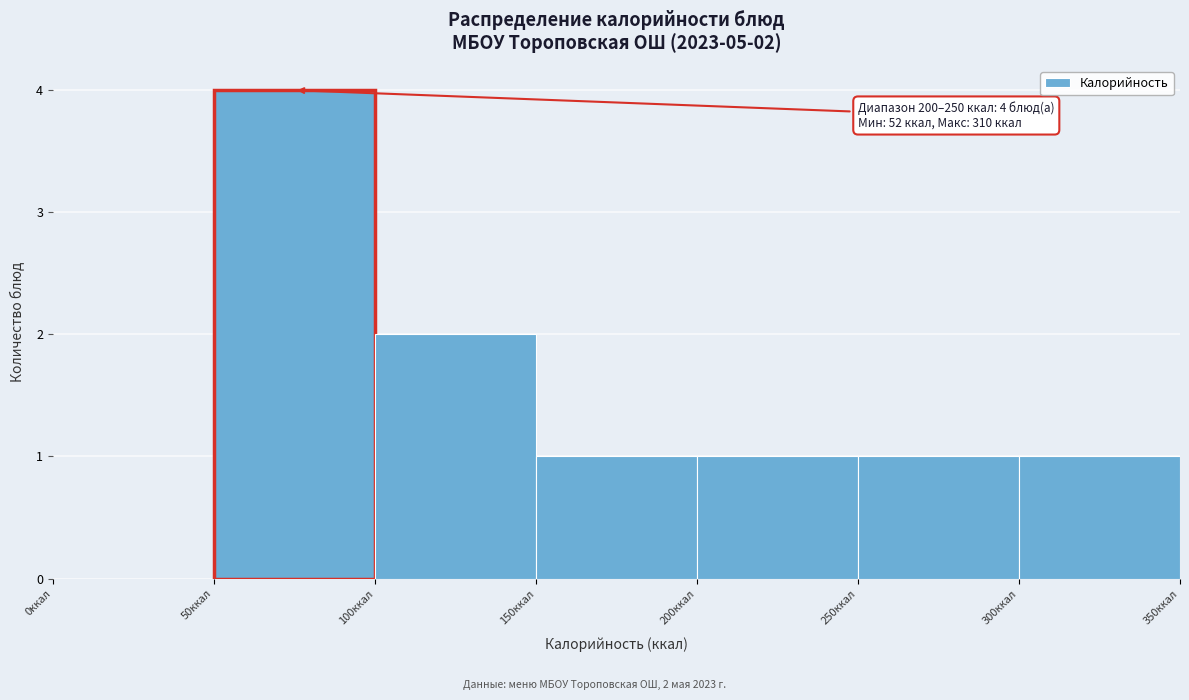

Which range on the x-axis has the tallest bar?

50 to 100